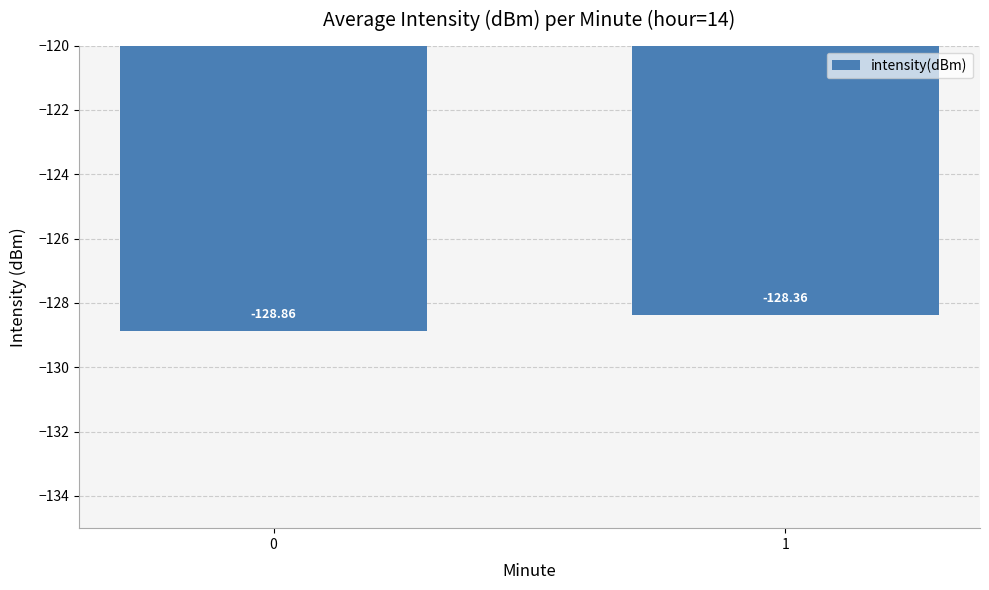

What is the value of the 1st bar from the left?

-128.9